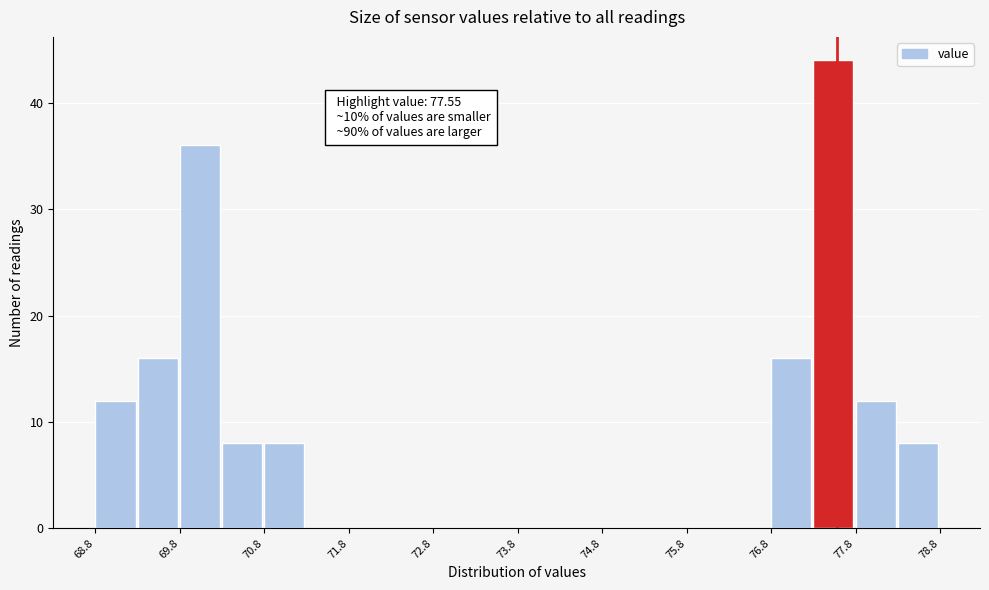

Which range on the x-axis has the tallest bar?

77.3 to 77.8